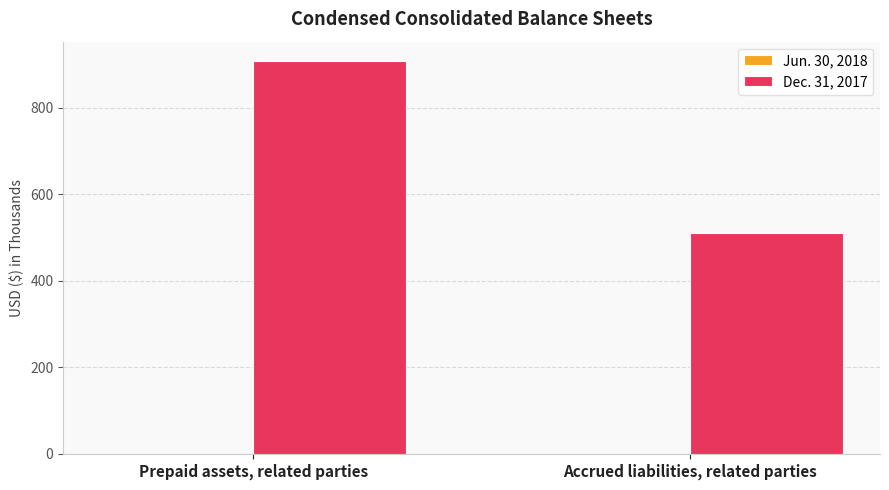

Count the number of categories in the chart.

2